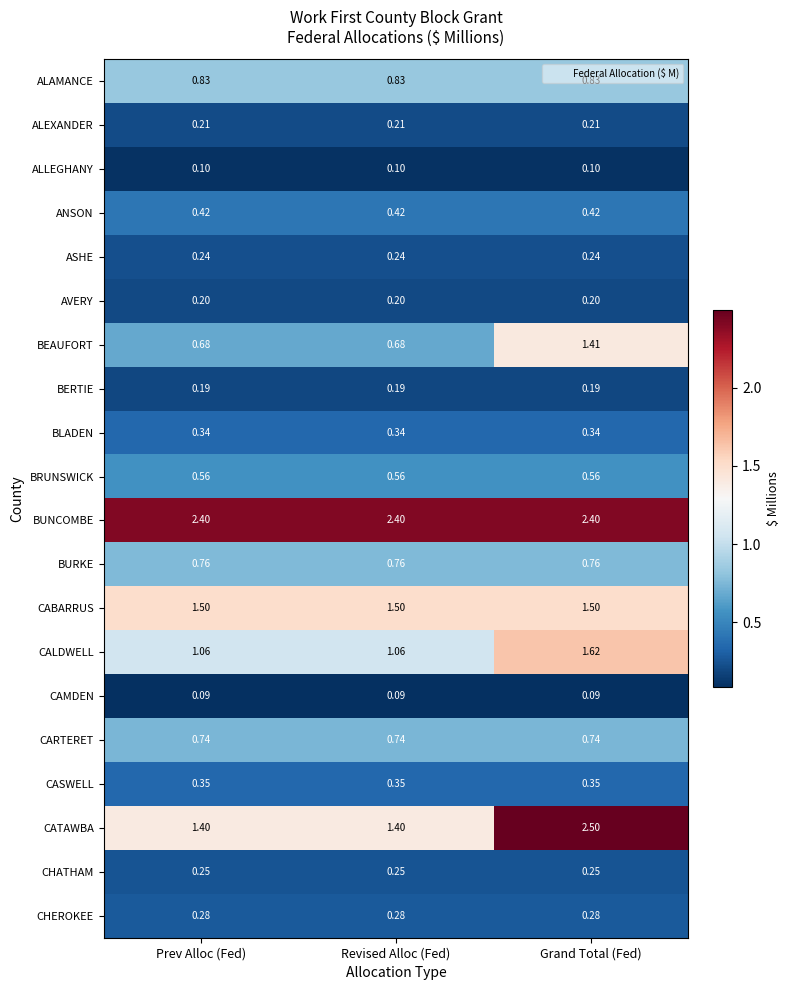

Which series has the widest spread of values?

CATAWBA